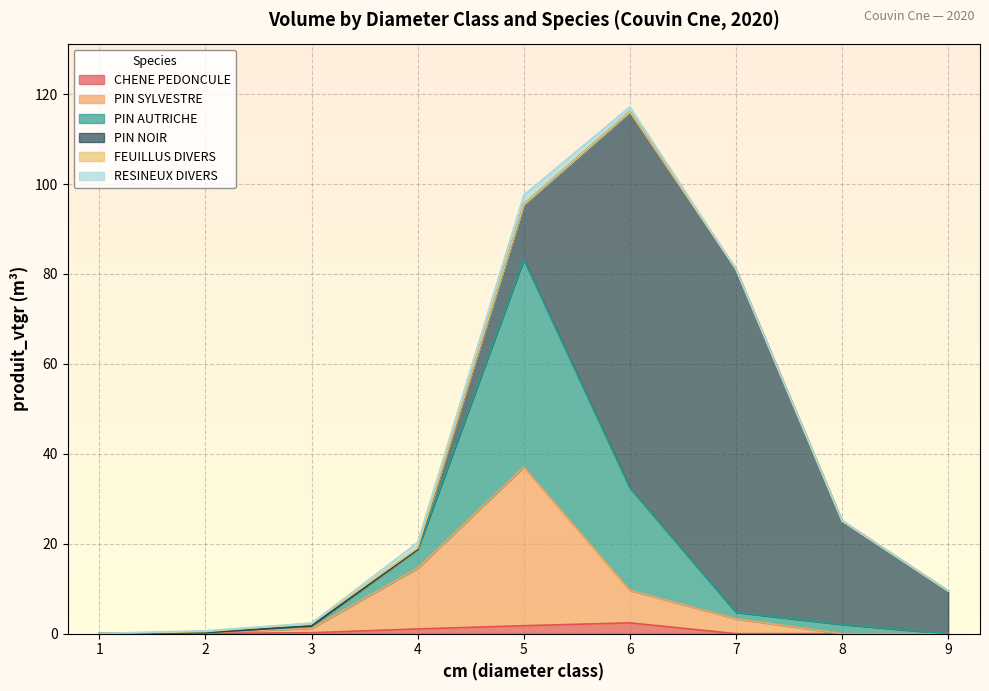

At which category is the sum across all series the highest?

6